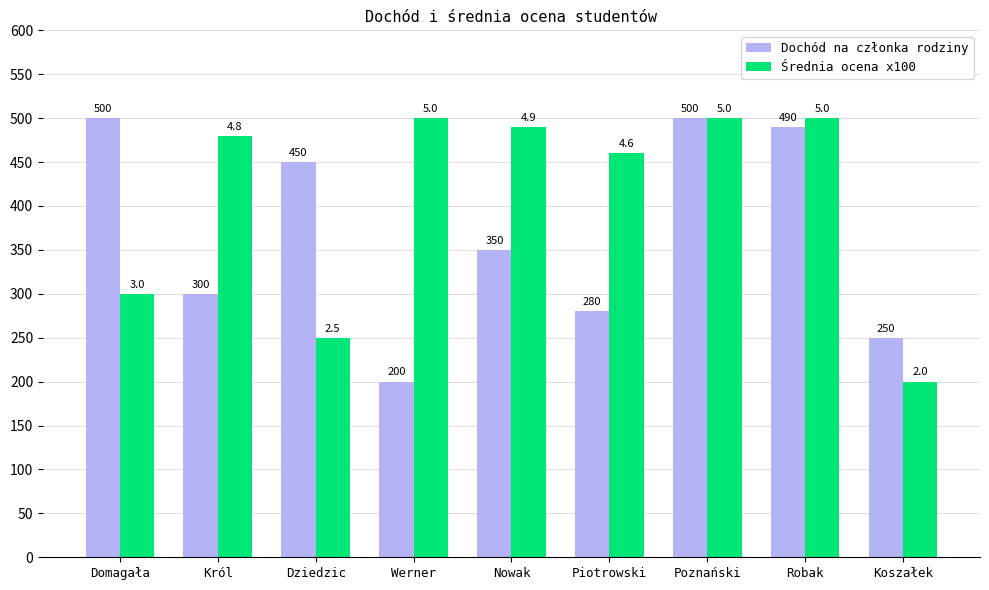

What is the approximate value of Dochód na członka rodziny at Król?

300.0